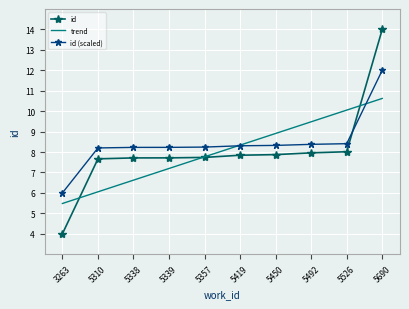

Which label corresponds to the smallest value in the chart?

3263